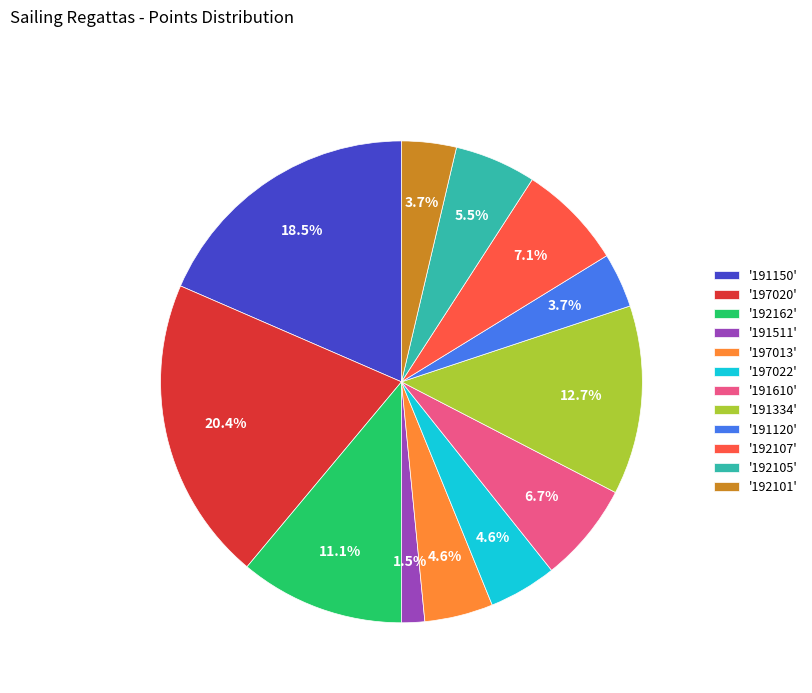

Is there a majority slice in this chart?

No